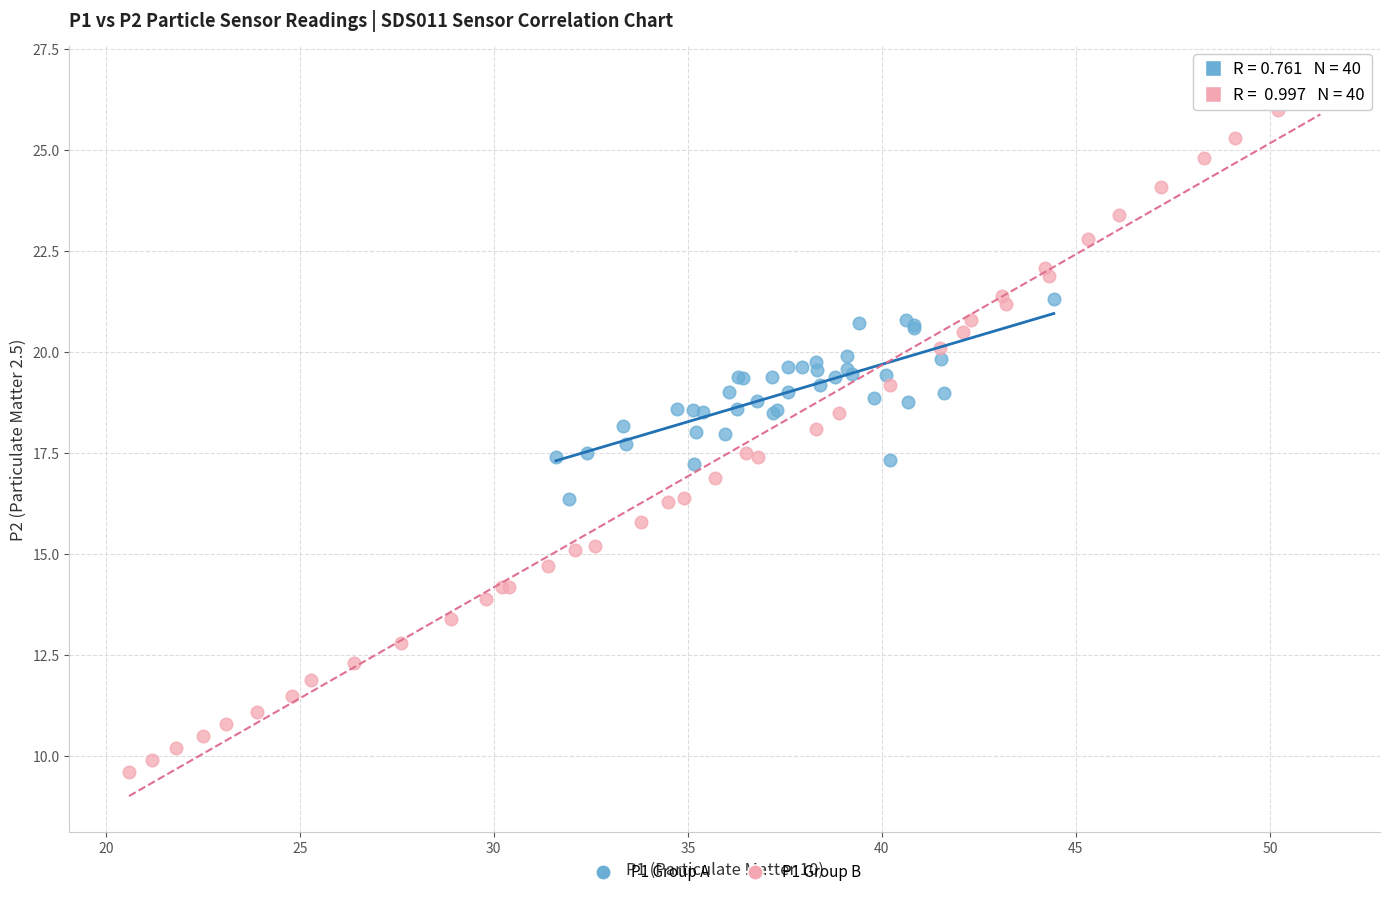

Which series contains the lowest Y value?

P1 Group B